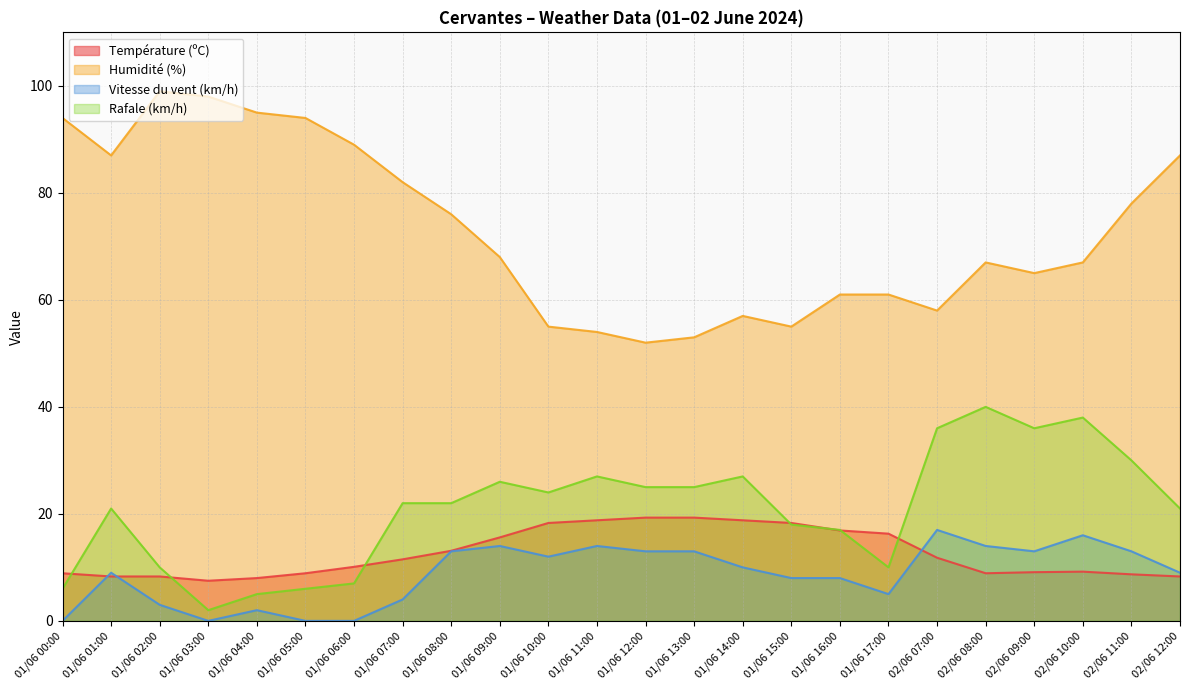

Where is Température (ºC) nearest to the value 13?

01/06 08:00